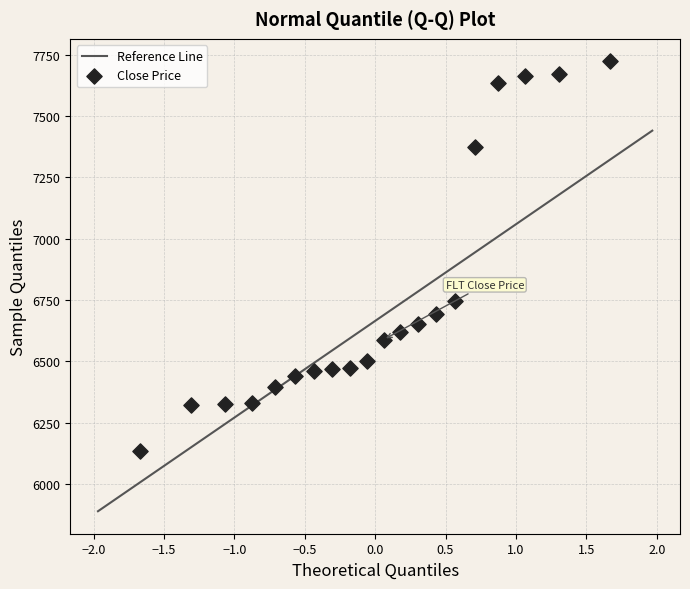

What Y value in the scatter plot is closest to 6929?

6745